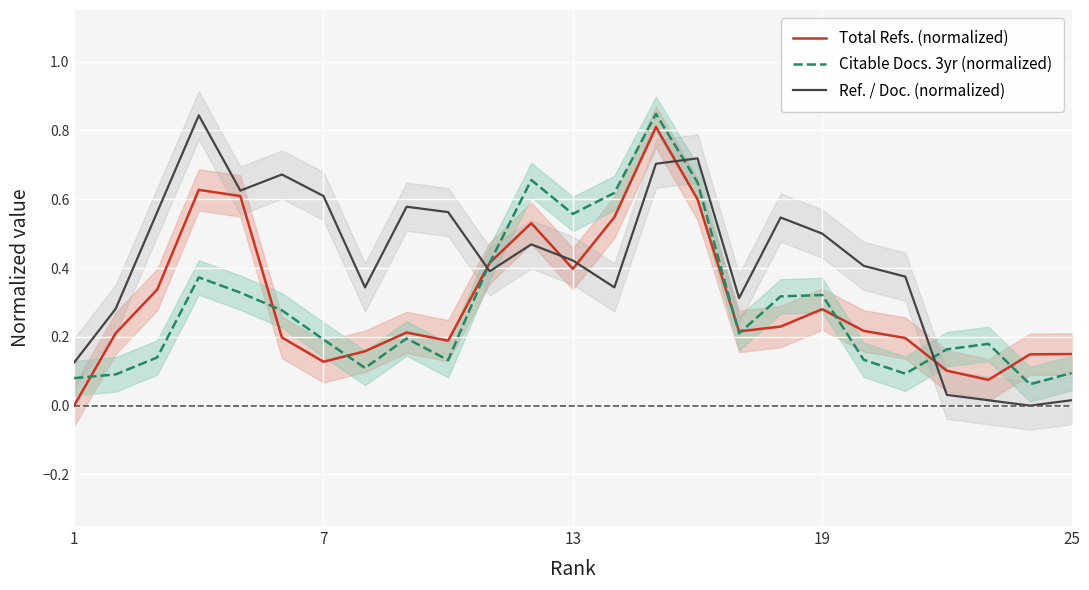

Which series has the widest spread of values?

Ref. / Doc. (normalized)